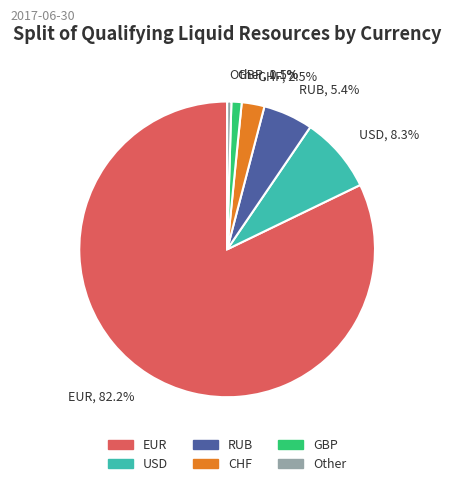

Which category accounts for the majority?

EUR